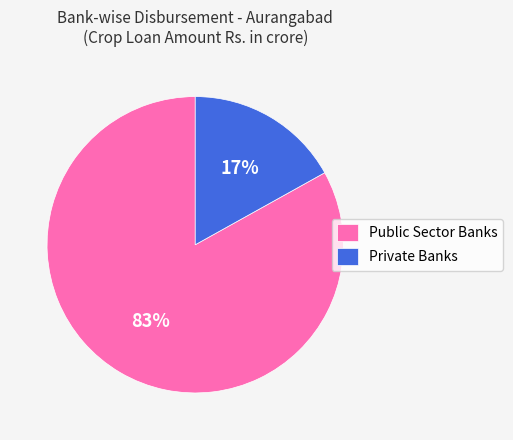

Count the number of slices in the pie.

2